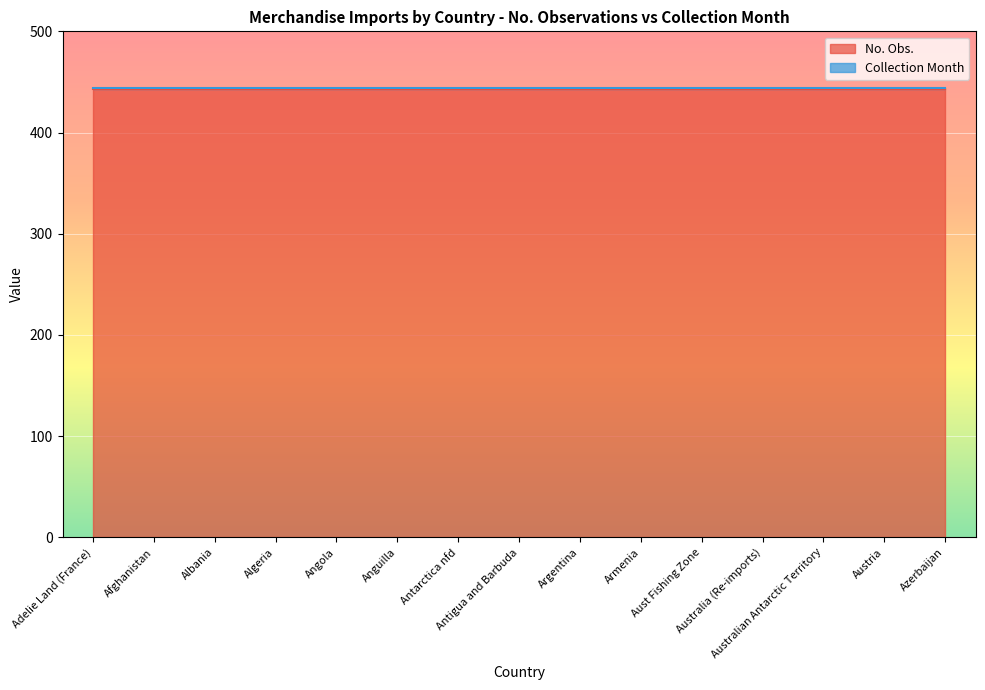

Reading right to left, list all the values displayed in this chart.

No. Obs.: 443	443	443	443	443	443	443	443	443	443	443	443	443	443	443
Collection Month: 1	1	1	1	1	1	1	1	1	1	1	1	1	1	1